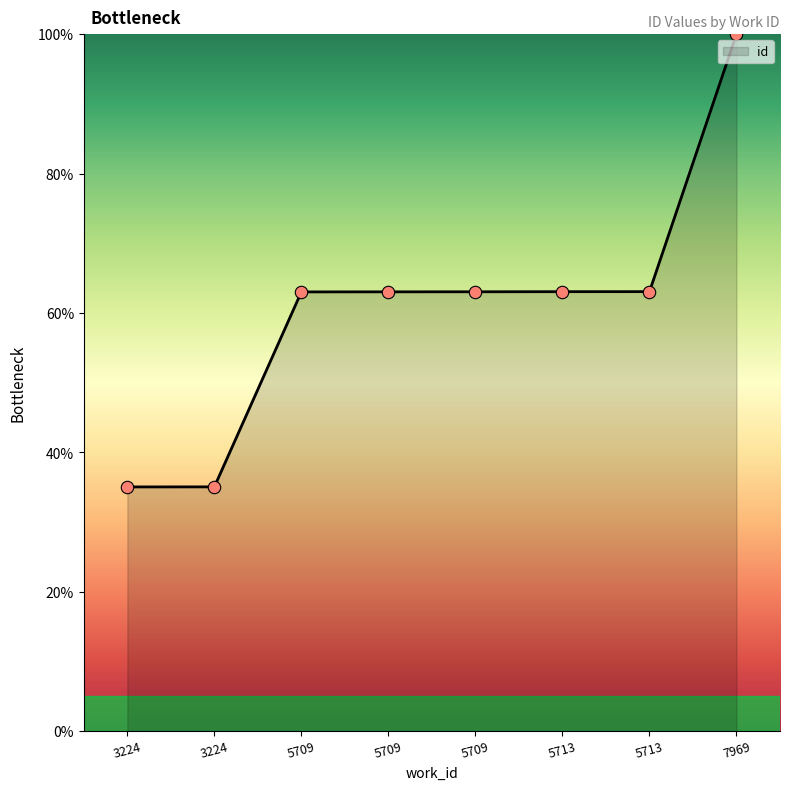

Between 5713 and 3224, which is larger?

5713